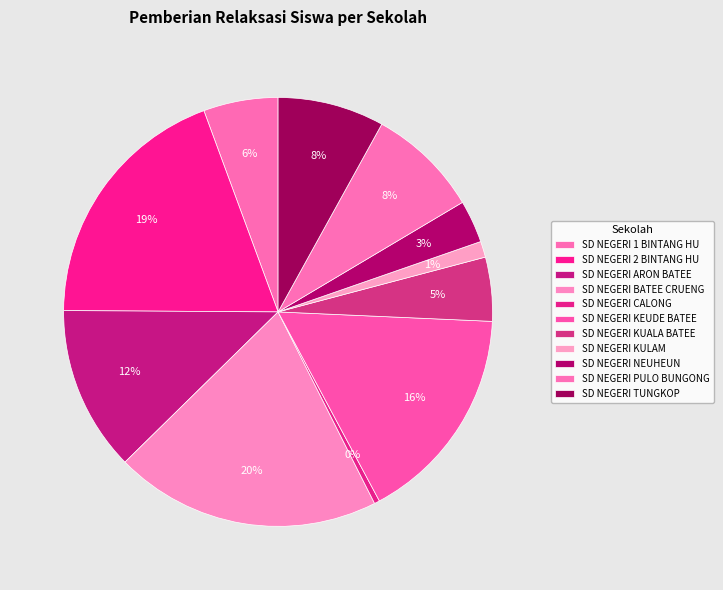

The SD NEGERI 1 BINTANG HU slice represents 1% of the pie. True or false?

False